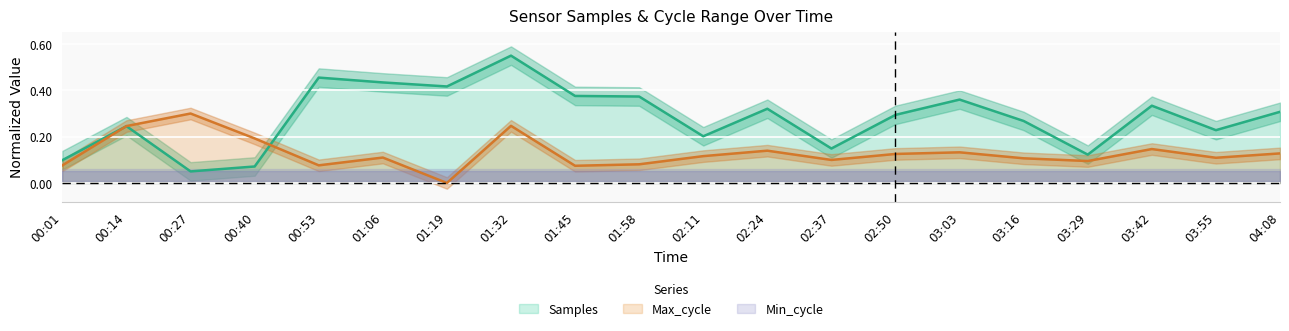

At which label is Samples closest to 0?

00:27